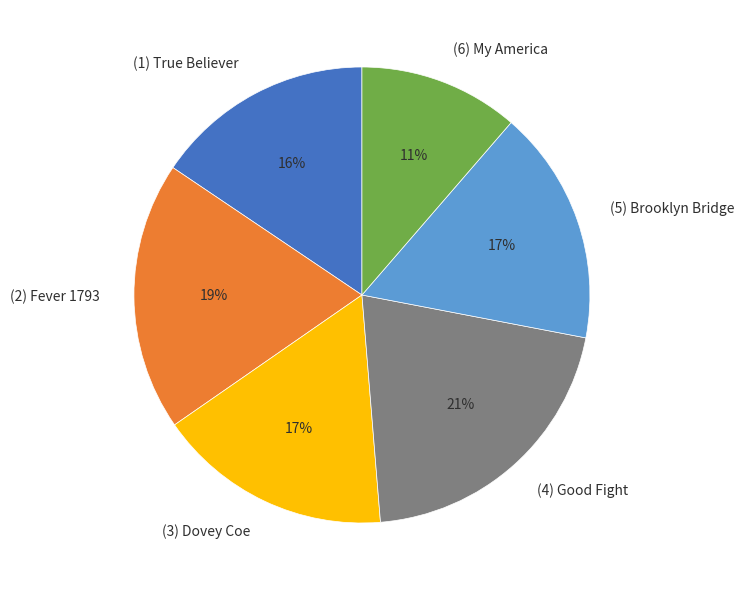

To the nearest percent, what portion does (2) Fever 1793 represent?

19%